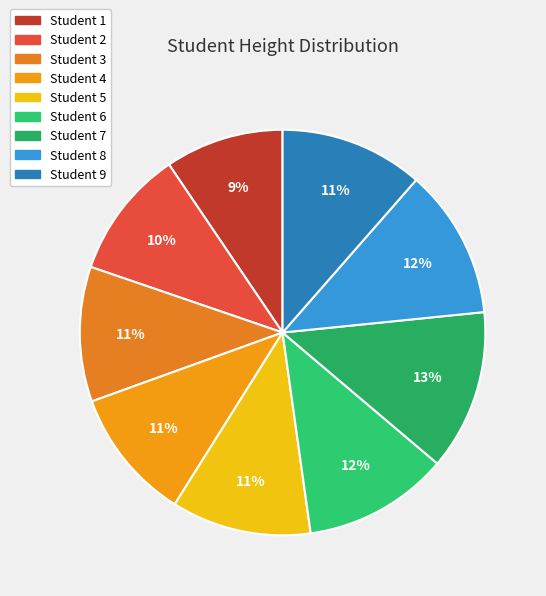

Does any single category account for the majority?

No